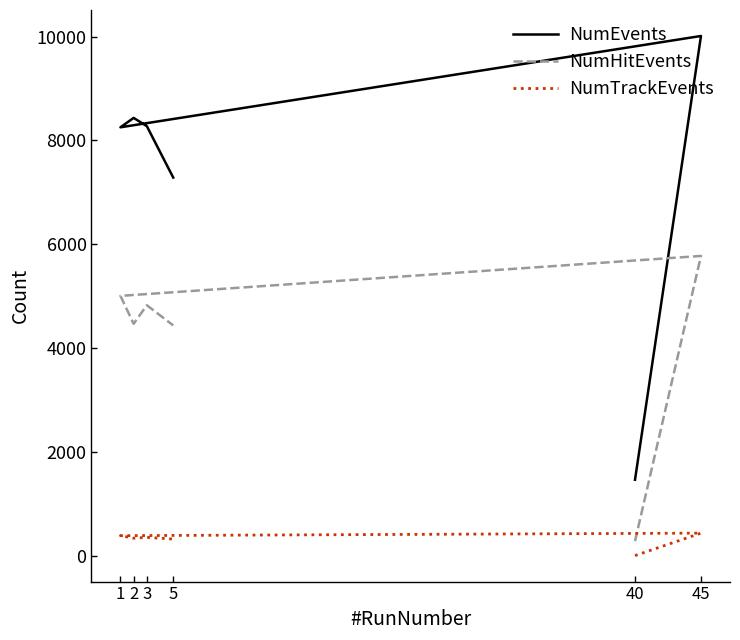

Reading left to right, extract all data points from this chart.

NumEvents: 40=1465	45=10013	1=8254	2=8435	3=8276	5=7286
NumHitEvents: 40=283	45=5776	1=5007	2=4469	3=4827	5=4438
NumTrackEvents: 40=4	45=437	1=388	2=339	3=355	5=323